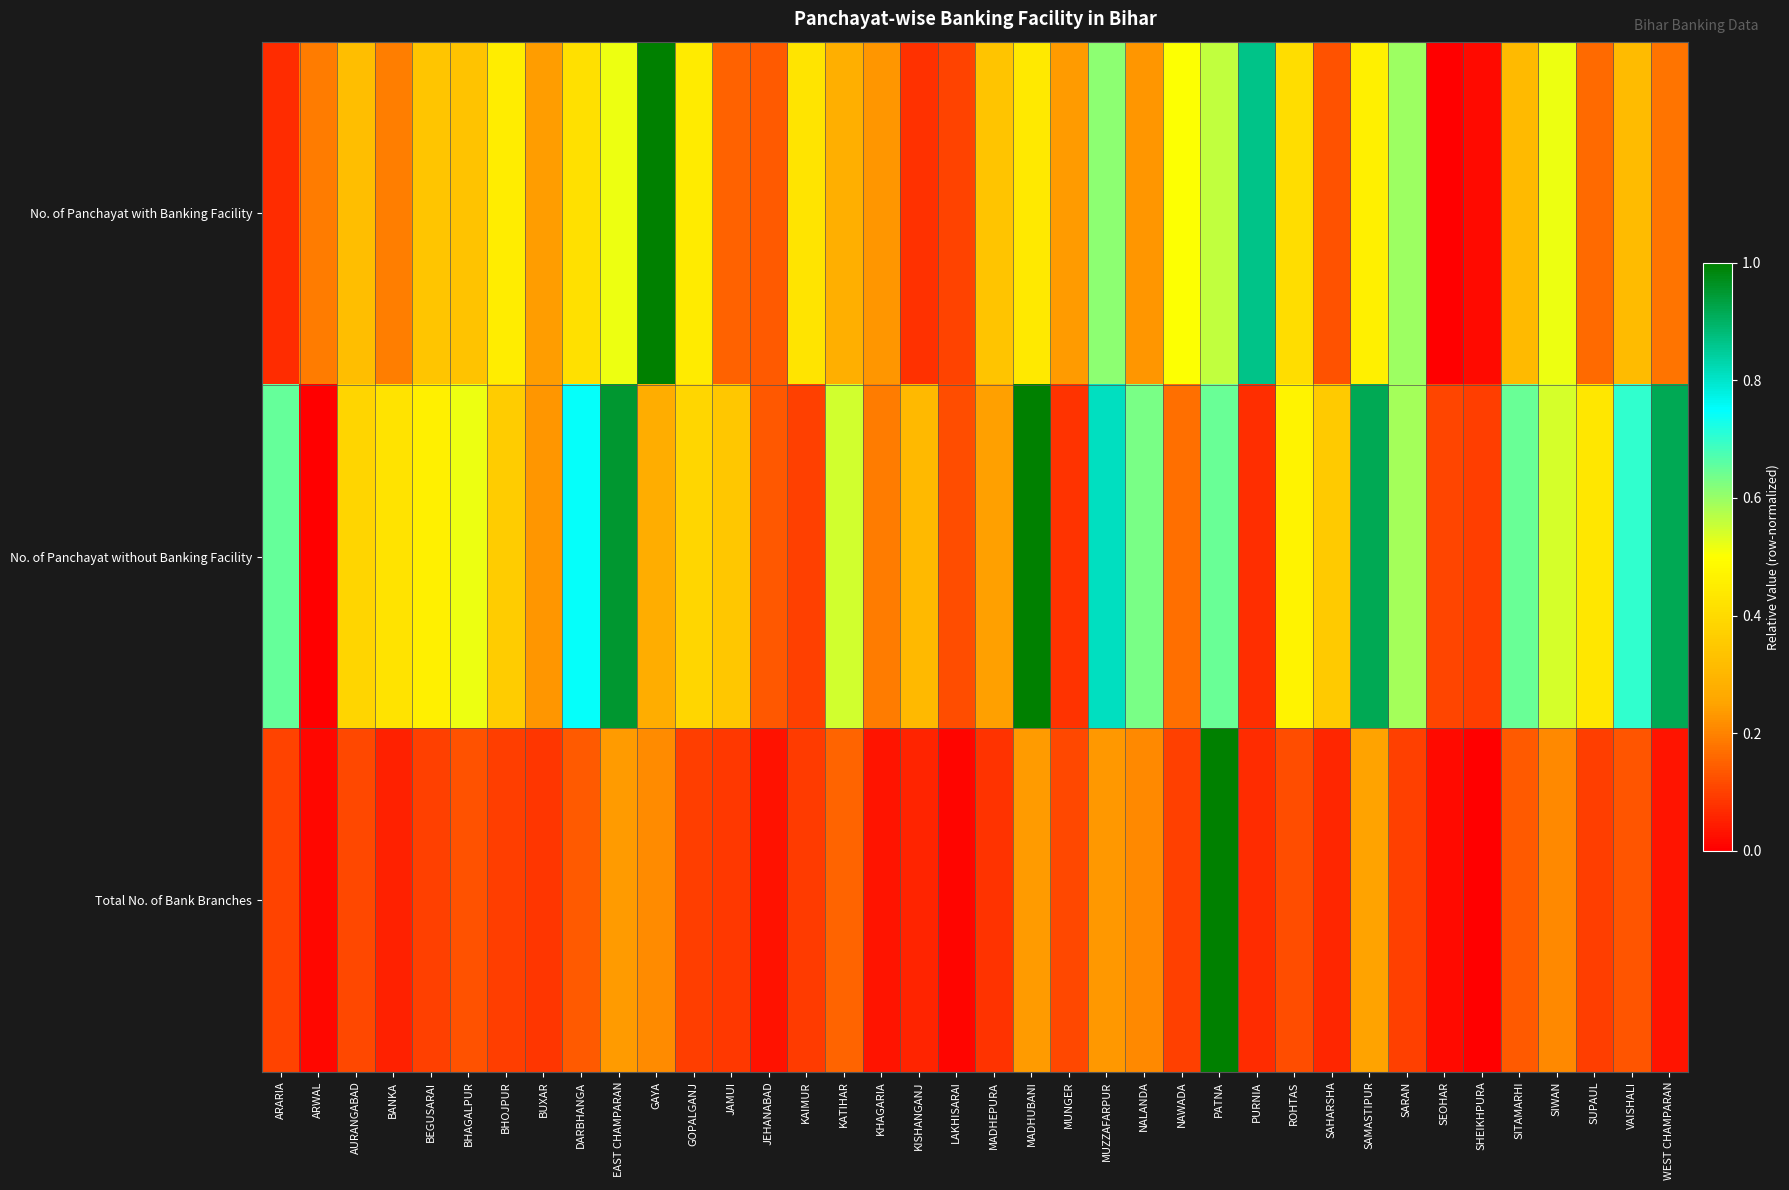

Reading left to right, transcribe all the data shown in this chart.

No. of Panchayat with Banking Facility: ARARIA=0.1	ARWAL=0.2	AURANGABAD=0.3	BANKA=0.2	BEGUSARAI=0.3	BHAGALPUR=0.3	BHOJPUR=0.5	BUXAR=0.2	DARBHANGA=0.4	EAST CHAMPARAN=0.5	GAYA=1.0	GOPALGANJ=0.4	JAMUI=0.2	JEHANABAD=0.1	KAIMUR=0.4	KATIHAR=0.3	KHAGARIA=0.2	KISHANGANJ=0.1	LAKHISARAI=0.1	MADHEPURA=0.3	MADHUBANI=0.4	MUNGER=0.2	MUZZAFARPUR=0.6	NALANDA=0.2	NAWADA=0.5	PATNA=0.6	PURNIA=0.9	ROHTAS=0.4	SAHARSHA=0.1	SAMASTIPUR=0.5	SARAN=0.6	SEOHAR=0.0	SHEIKHPURA=0.0	SITAMARHI=0.3	SIWAN=0.5	SUPAUL=0.2	VAISHALI=0.3	WEST CHAMPARAN=0.2
No. of Panchayat without Banking Facility: ARARIA=0.7	ARWAL=0.0	AURANGABAD=0.4	BANKA=0.4	BEGUSARAI=0.5	BHAGALPUR=0.5	BHOJPUR=0.4	BUXAR=0.2	DARBHANGA=0.7	EAST CHAMPARAN=1.0	GAYA=0.3	GOPALGANJ=0.4	JAMUI=0.3	JEHANABAD=0.1	KAIMUR=0.1	KATIHAR=0.5	KHAGARIA=0.2	KISHANGANJ=0.3	LAKHISARAI=0.1	MADHEPURA=0.2	MADHUBANI=1.0	MUNGER=0.1	MUZZAFARPUR=0.8	NALANDA=0.6	NAWADA=0.2	PATNA=0.6	PURNIA=0.1	ROHTAS=0.5	SAHARSHA=0.4	SAMASTIPUR=0.9	SARAN=0.6	SEOHAR=0.1	SHEIKHPURA=0.1	SITAMARHI=0.6	SIWAN=0.5	SUPAUL=0.4	VAISHALI=0.7	WEST CHAMPARAN=0.9
Total No. of Bank Branches: ARARIA=0.1	ARWAL=0.0	AURANGABAD=0.1	BANKA=0.1	BEGUSARAI=0.1	BHAGALPUR=0.1	BHOJPUR=0.1	BUXAR=0.1	DARBHANGA=0.1	EAST CHAMPARAN=0.2	GAYA=0.2	GOPALGANJ=0.1	JAMUI=0.1	JEHANABAD=0.0	KAIMUR=0.1	KATIHAR=0.2	KHAGARIA=0.0	KISHANGANJ=0.1	LAKHISARAI=0.0	MADHEPURA=0.1	MADHUBANI=0.2	MUNGER=0.1	MUZZAFARPUR=0.2	NALANDA=0.2	NAWADA=0.1	PATNA=1.0	PURNIA=0.1	ROHTAS=0.1	SAHARSHA=0.1	SAMASTIPUR=0.2	SARAN=0.1	SEOHAR=0.0	SHEIKHPURA=0.0	SITAMARHI=0.1	SIWAN=0.2	SUPAUL=0.1	VAISHALI=0.1	WEST CHAMPARAN=0.0